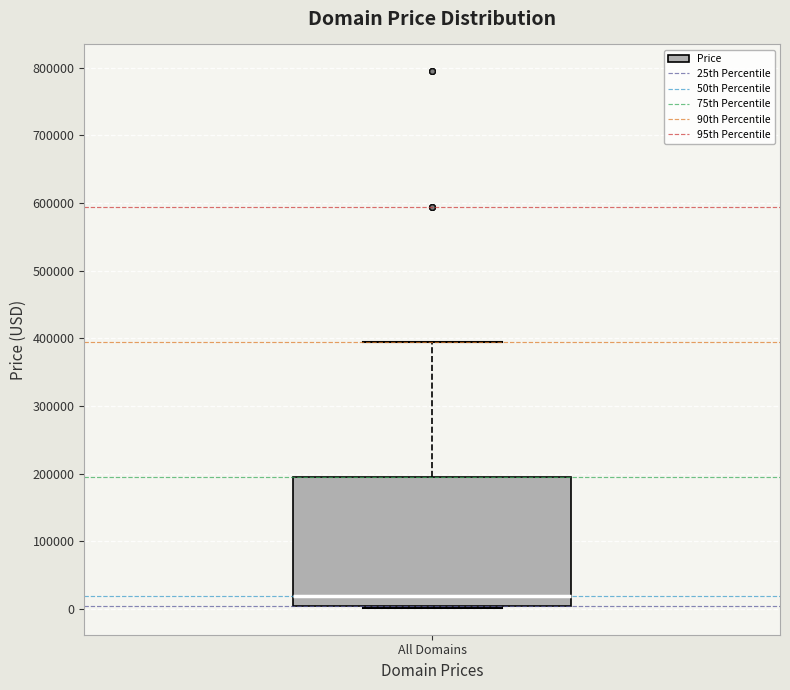

Transcribe this box plot: give where the median line is, the range the box spans, and where the two whiskers end, as read against the y-axis. The values are not printed on the chart, so give them approximately, as read against the axis.

median 20000, box 0 to 190000, whiskers 0 to 390000